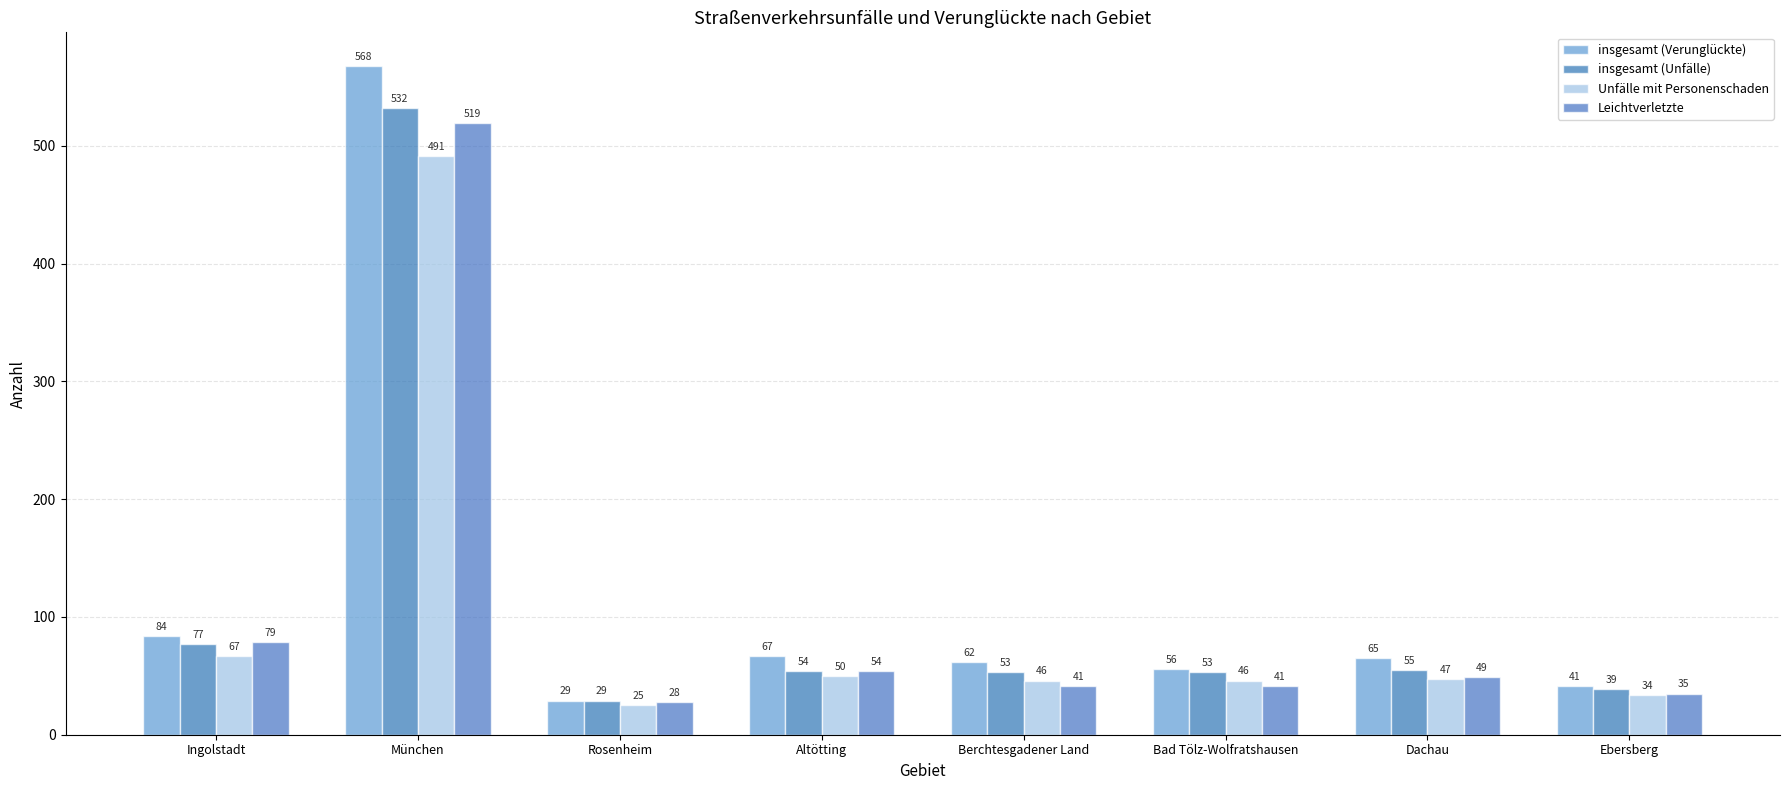

List the series in order of their peak value, highest first.

insgesamt (Verunglückte), insgesamt (Unfälle), Leichtverletzte, Unfälle mit Personenschaden